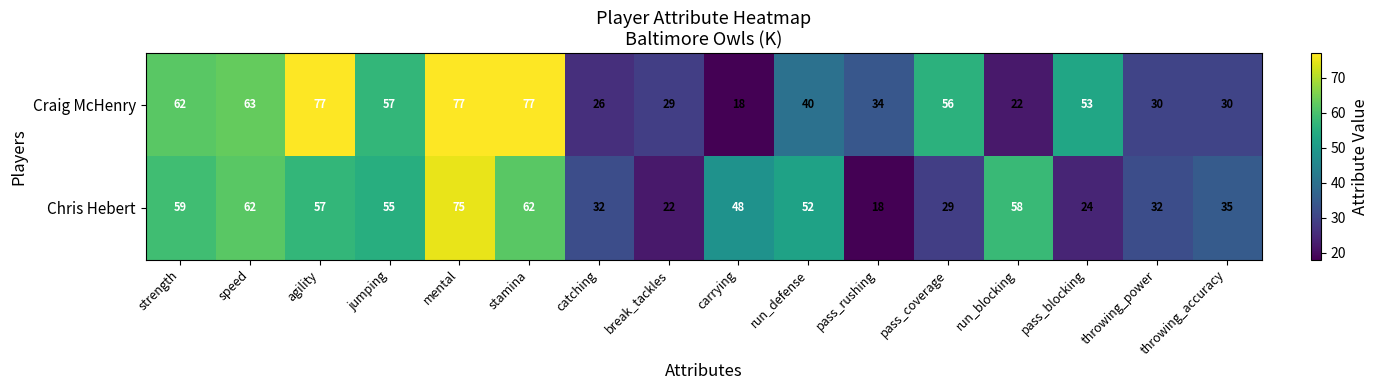

Which series has the largest total across all categories?

Craig McHenry